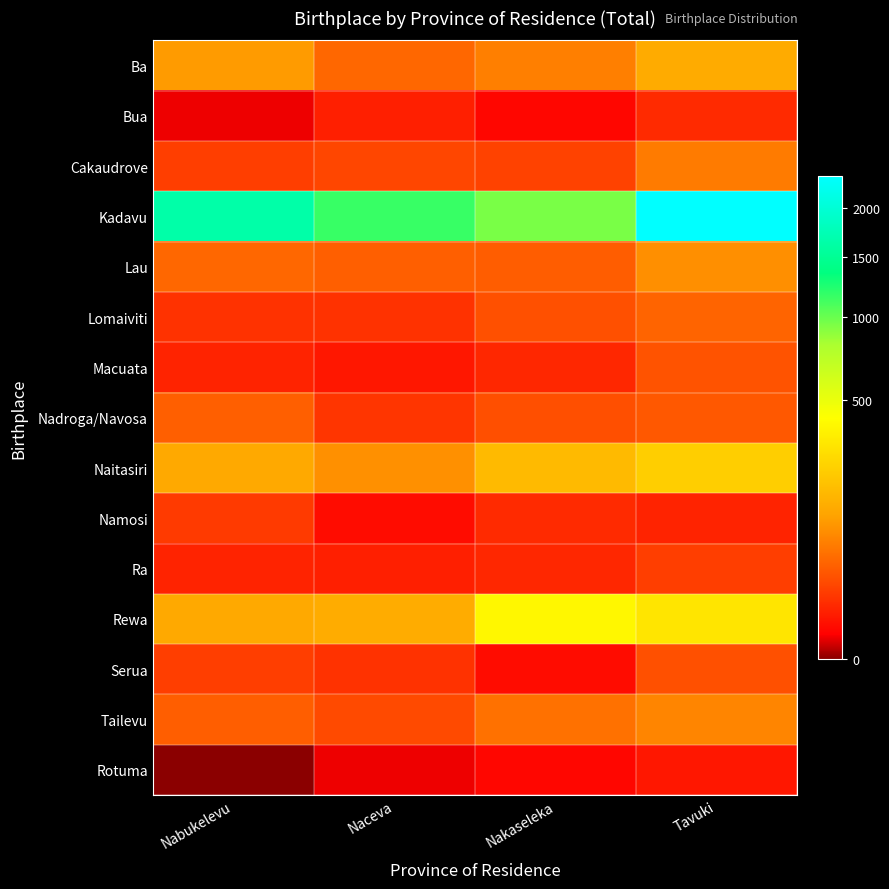

What is the difference between the highest and lowest values at Nabukelevu?

1638